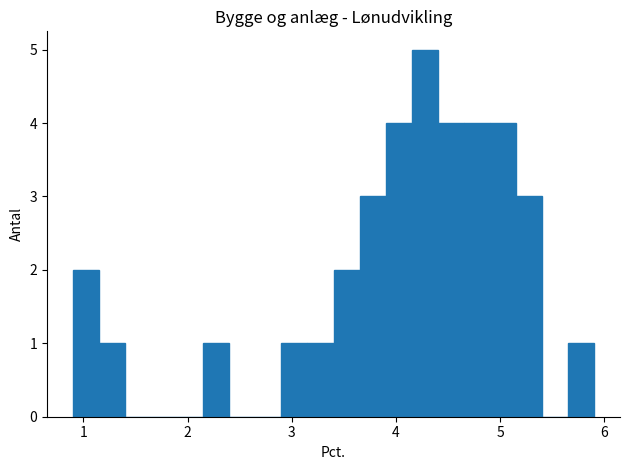

Read against the x-axis, roughly where is the centre of the tallest bar?

4.3